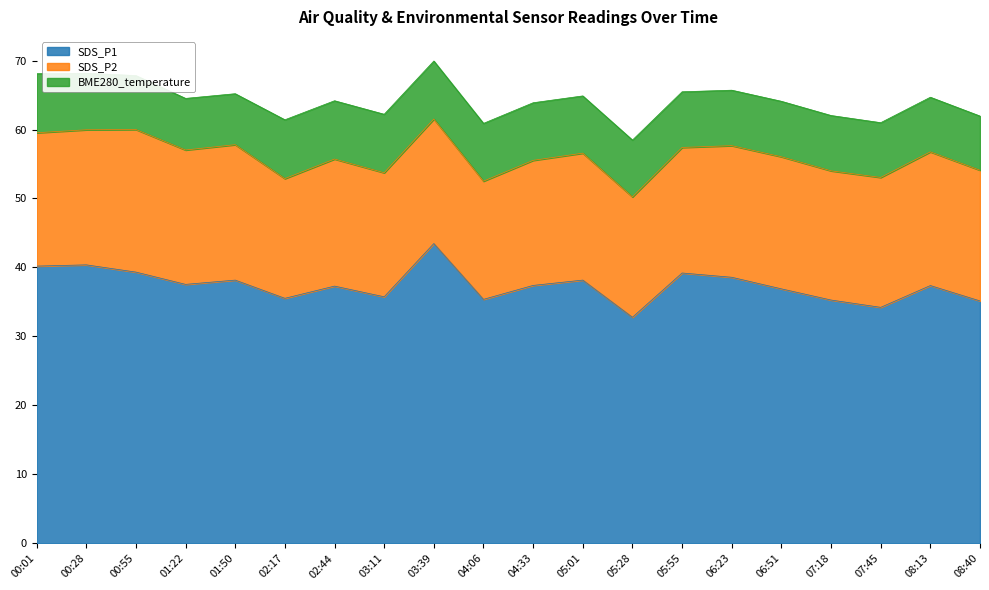

What is the value of the SDS_P2 point at the 13th from the left?

17.4